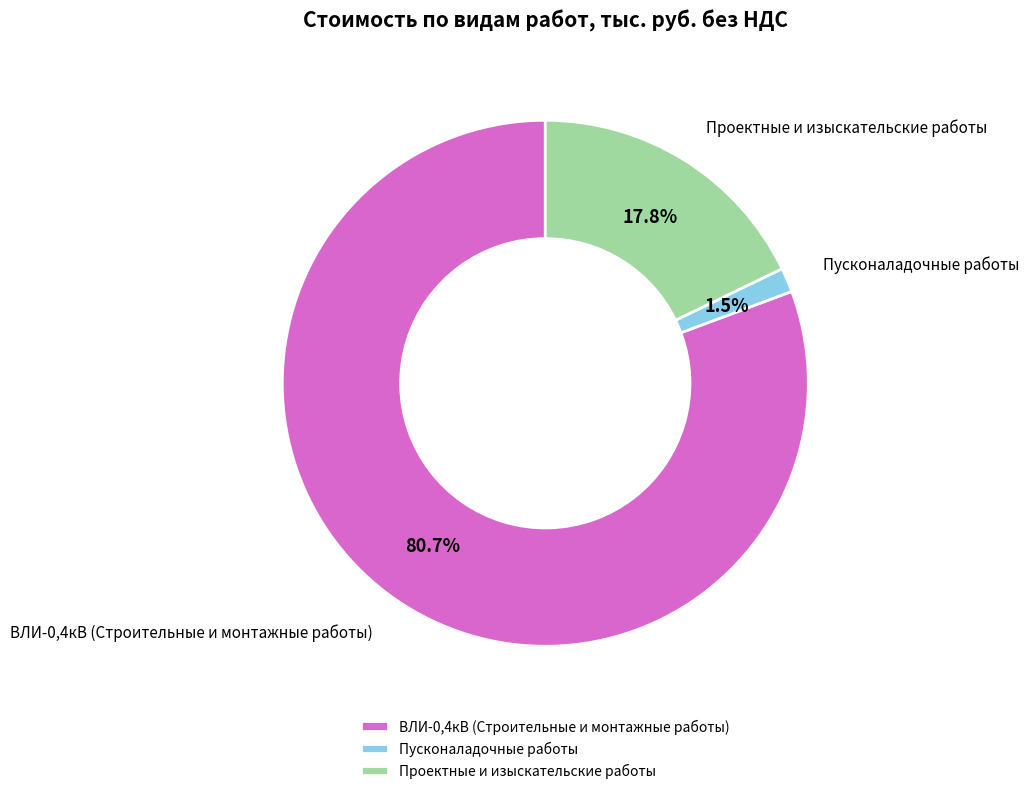

Between Пусконаладочные работы and Проектные и изыскательские работы, which is larger?

Проектные и изыскательские работы